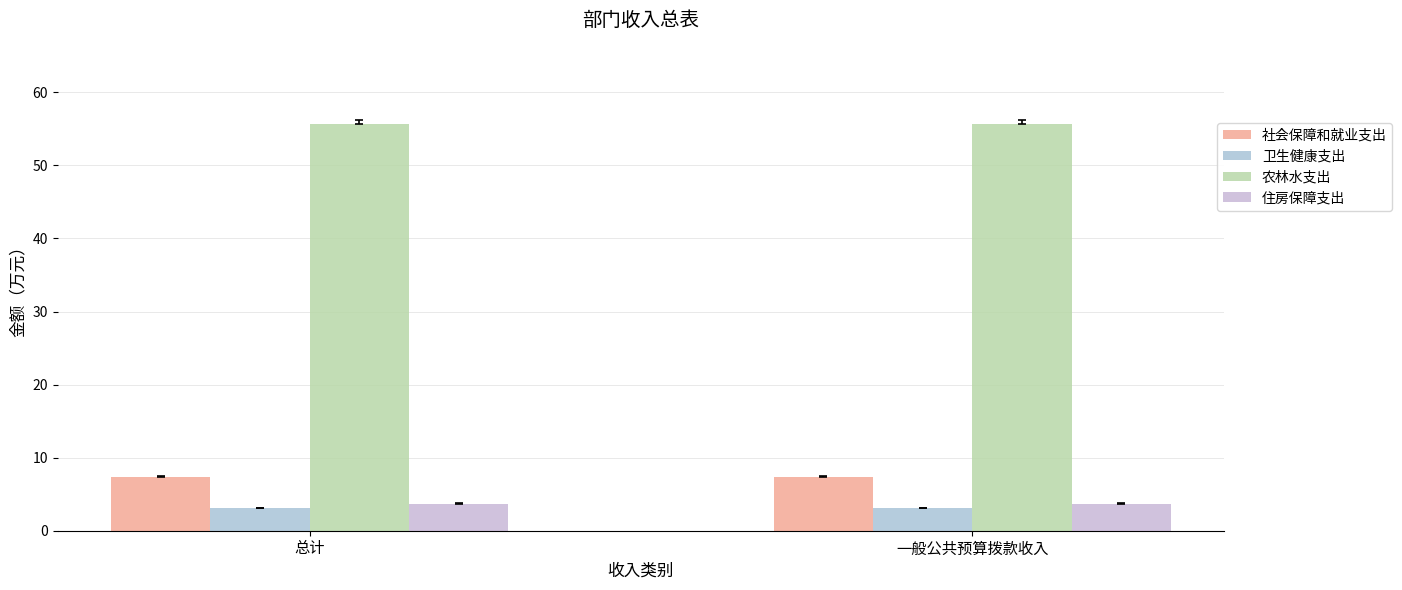

Does the chart contain stacked bars?

No